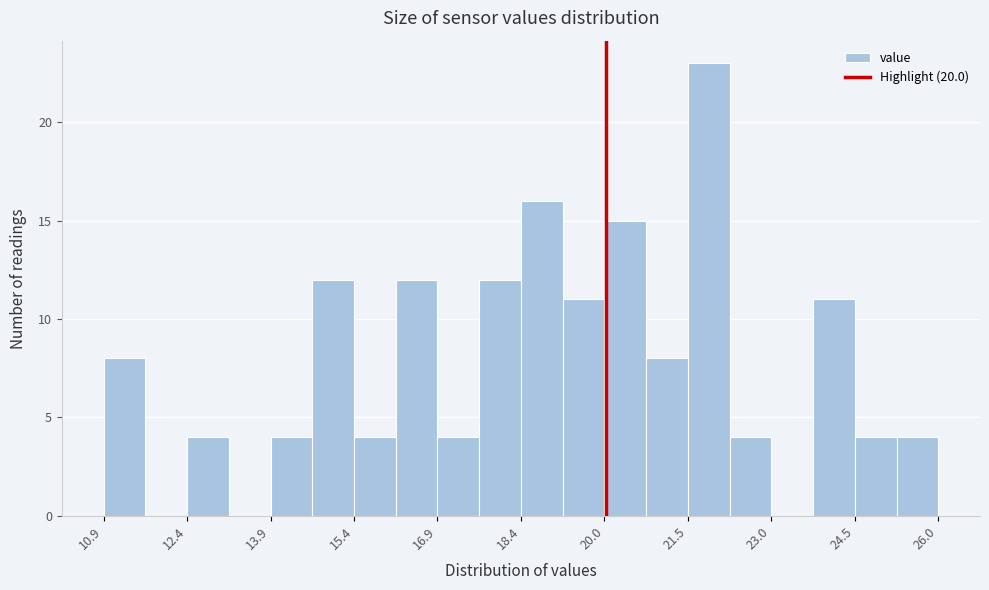

Read against the x-axis, roughly where is the centre of the tallest bar?

21.8